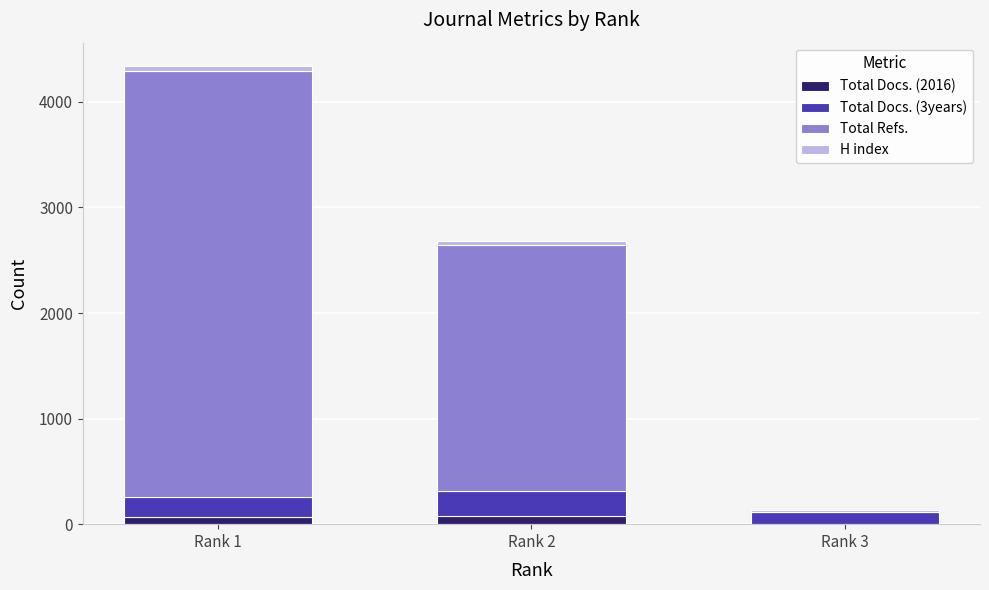

At which category is the sum across all series the highest?

Rank 1